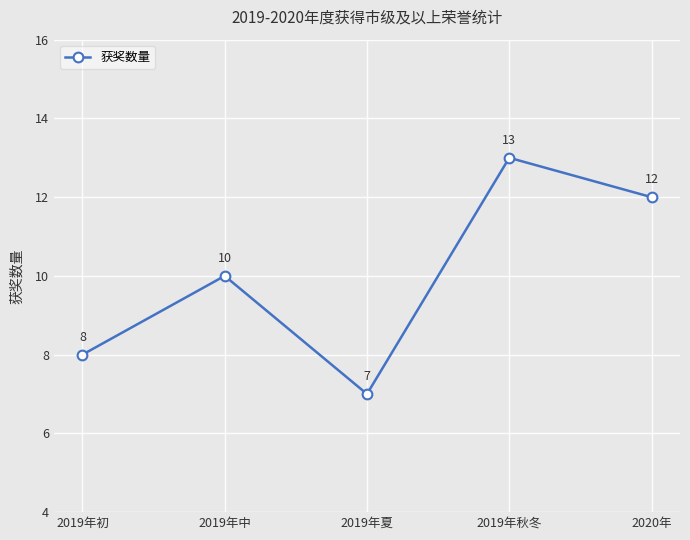

Reading left to right, list all the values displayed in this chart.

2019年初=8	2019年中=10	2019年夏=7	2019年秋冬=13	2020年=12